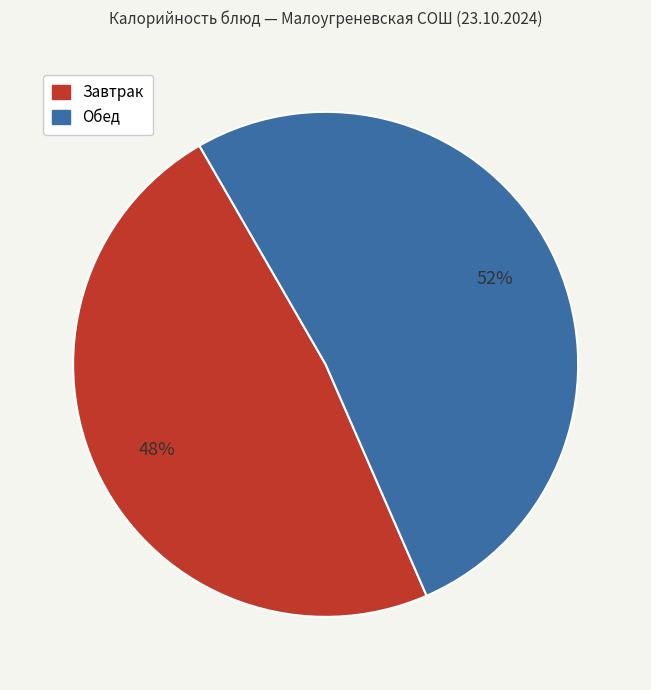

Which category has the biggest portion of the pie?

Обед